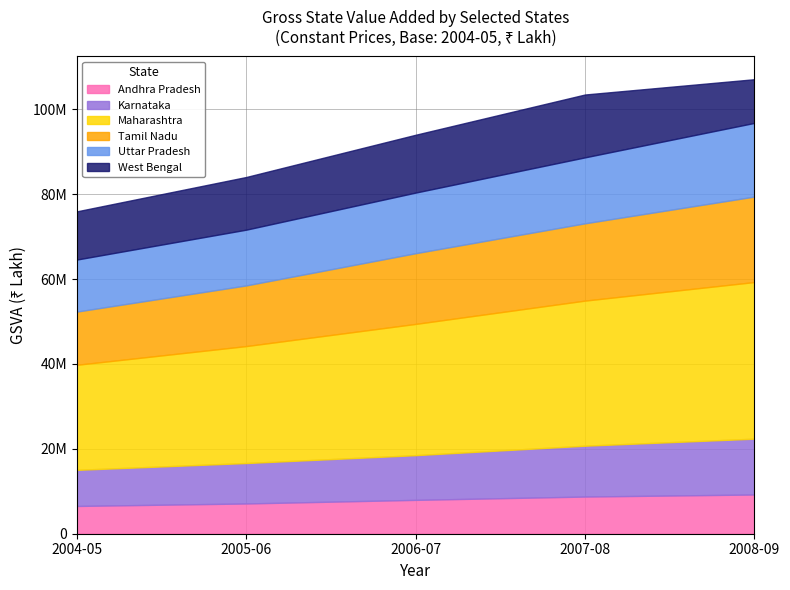

What position from the left is 2006-07?

3